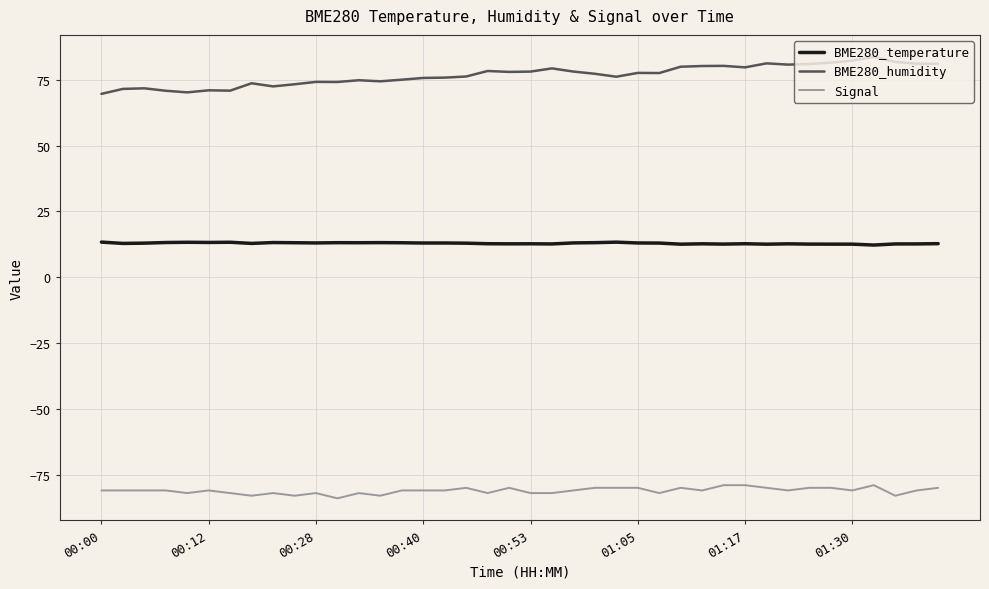

Which series has the largest total across all categories?

BME280_humidity